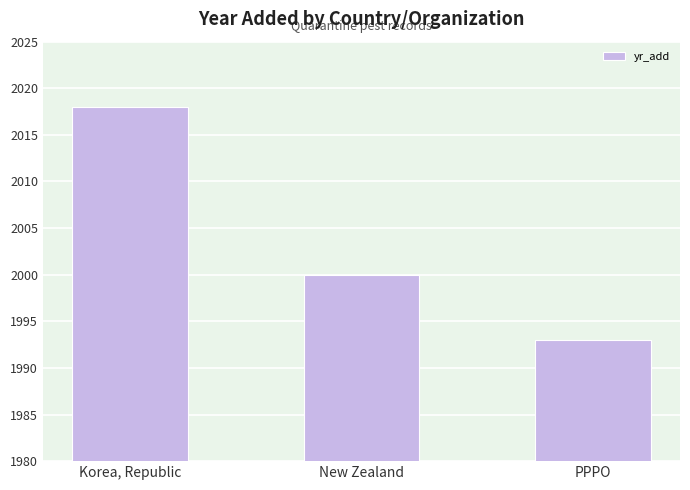

What is the label of the 2nd bar from the right?

New Zealand